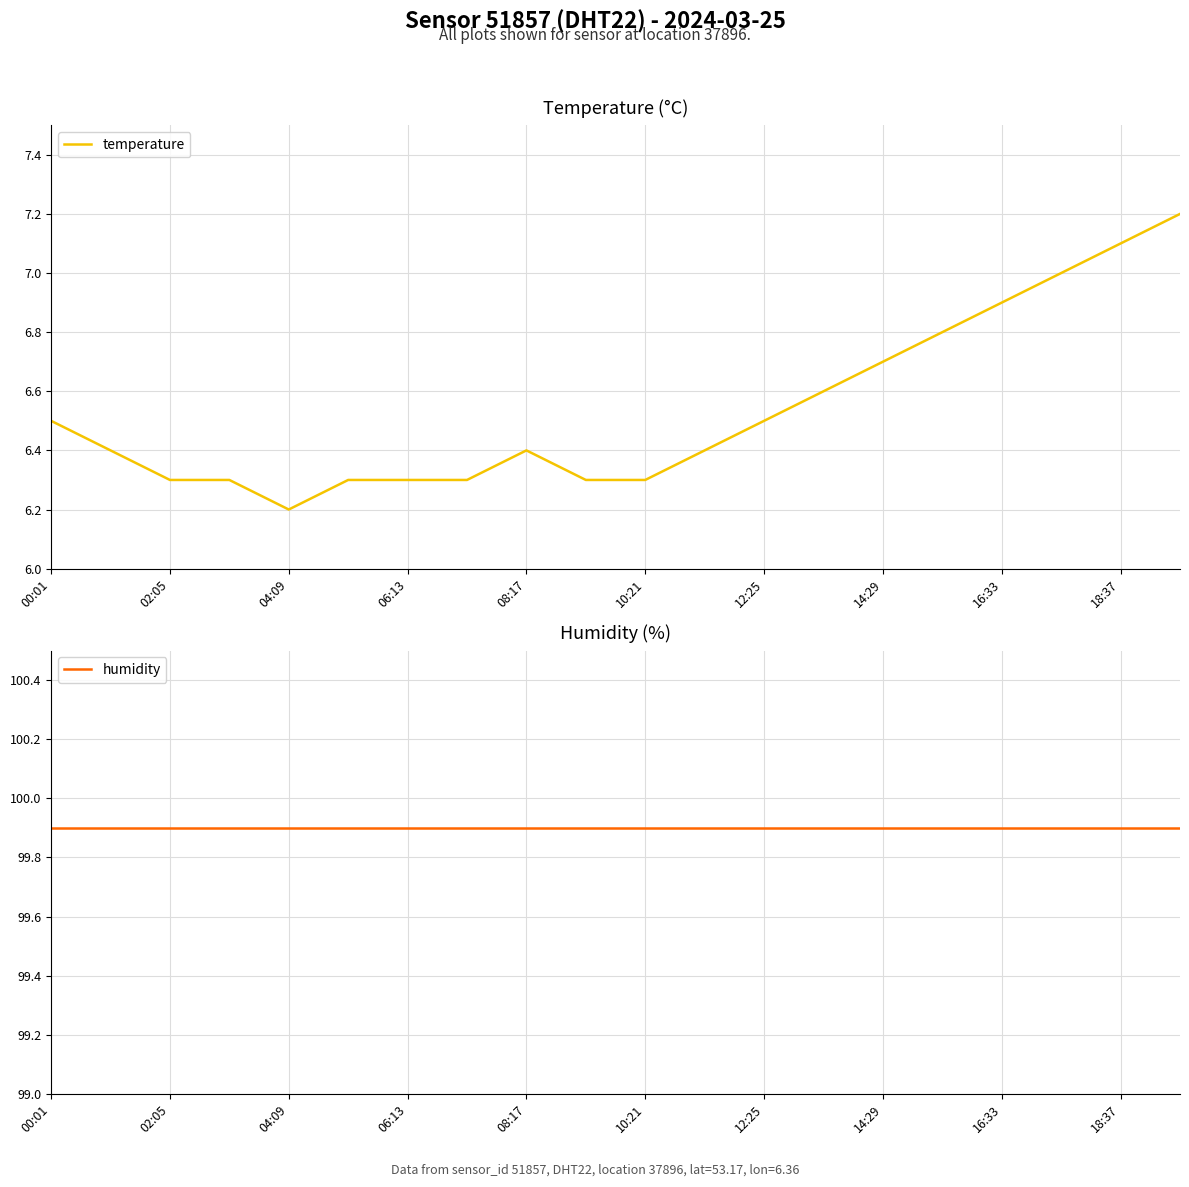

Where is temperature nearest to the value 6?

04:09